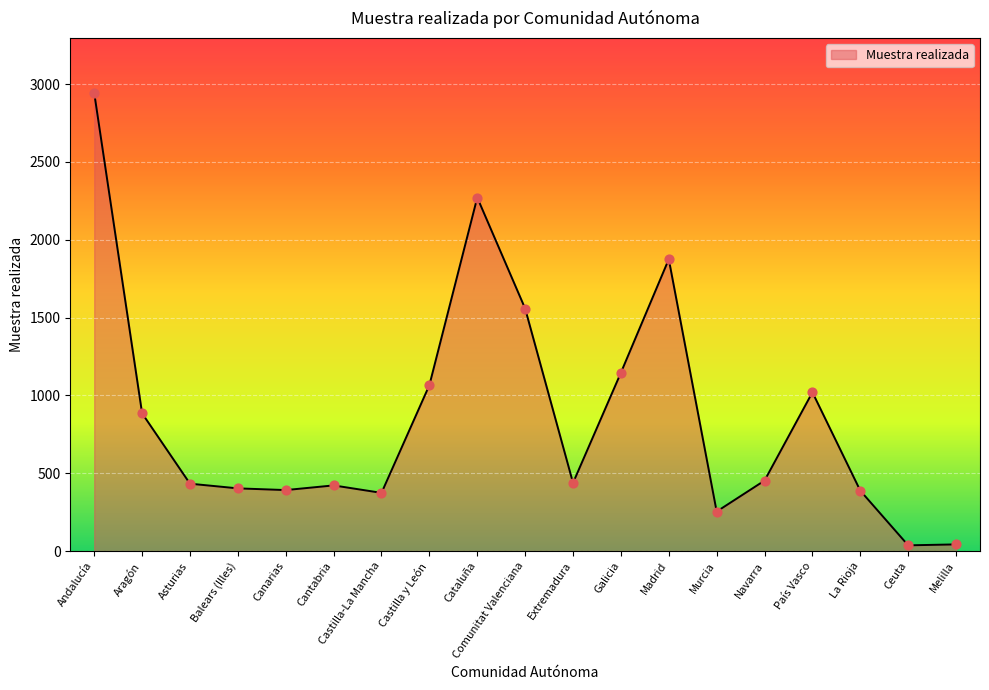

What is the ratio of the value at Andalucía to the value at La Rioja?

7.6